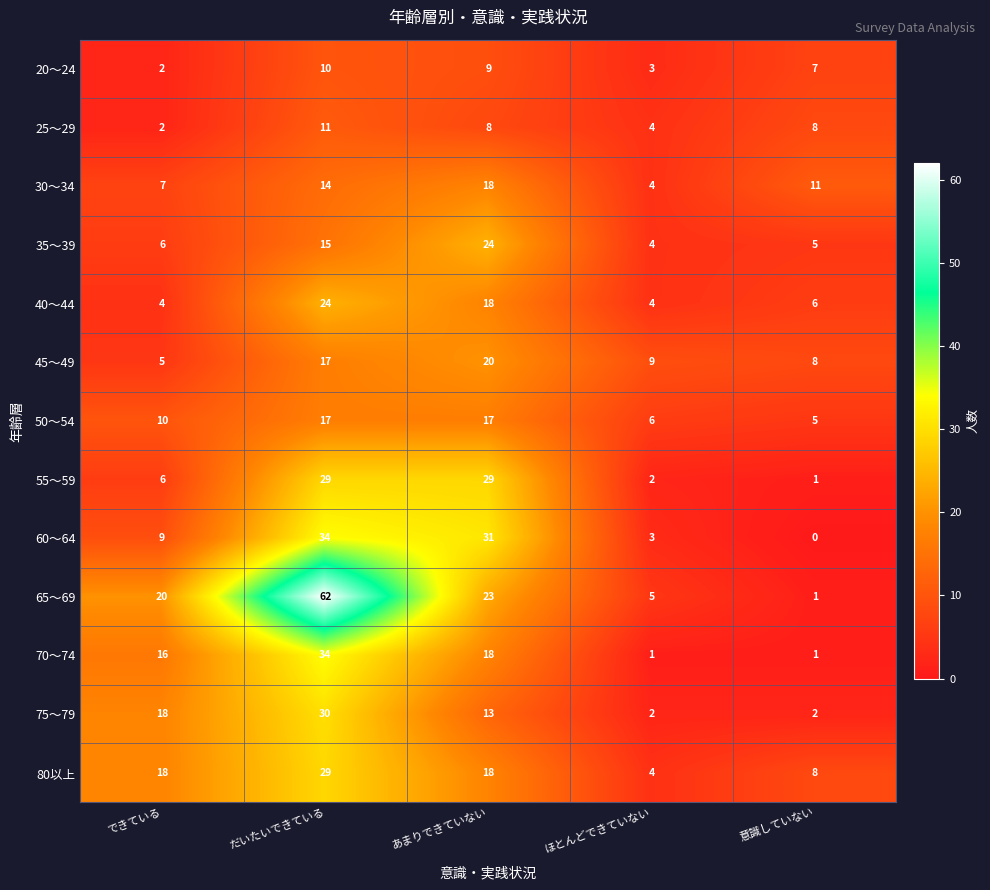

Which series changed the most between できている and 意識していない?

65～69